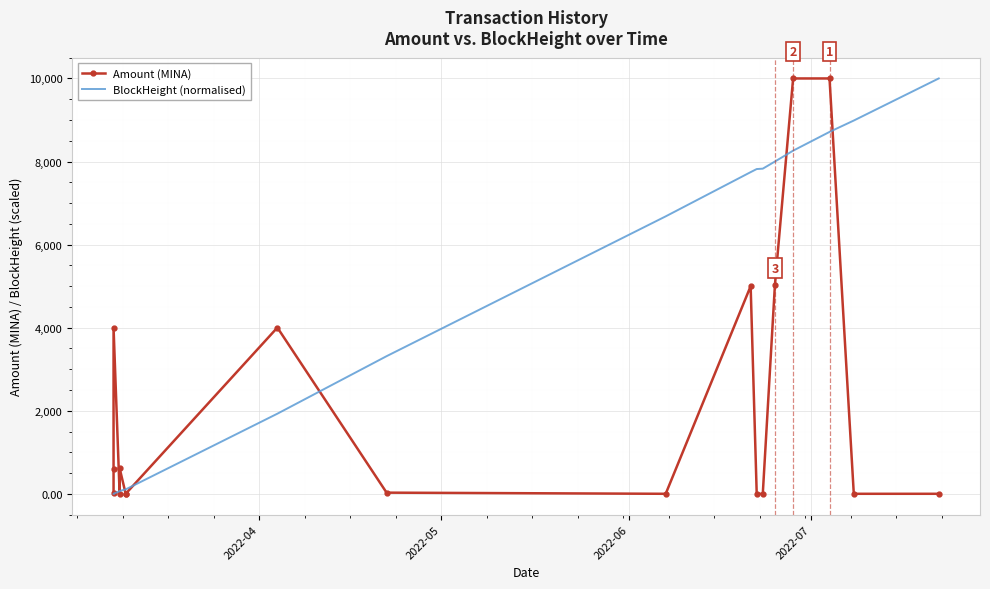

How many distinct data groups are displayed?

2